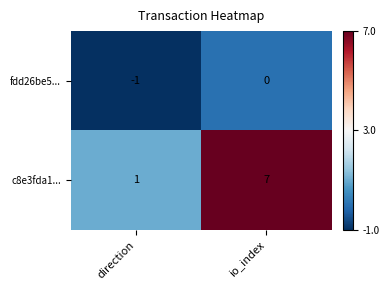

Is the value of c8e3fda1... at direction greater than the value of fdd26be5... at direction?

Yes